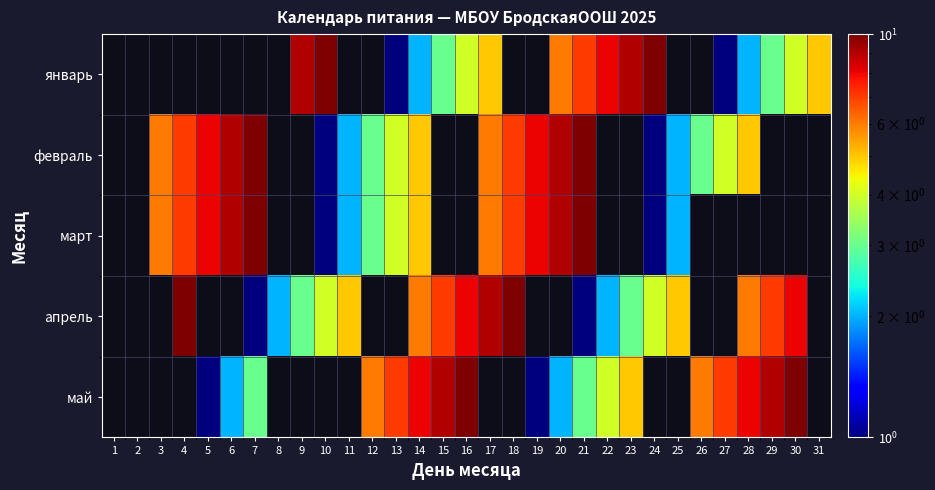

Between 4 and 15, which series saw the biggest shift?

апрель